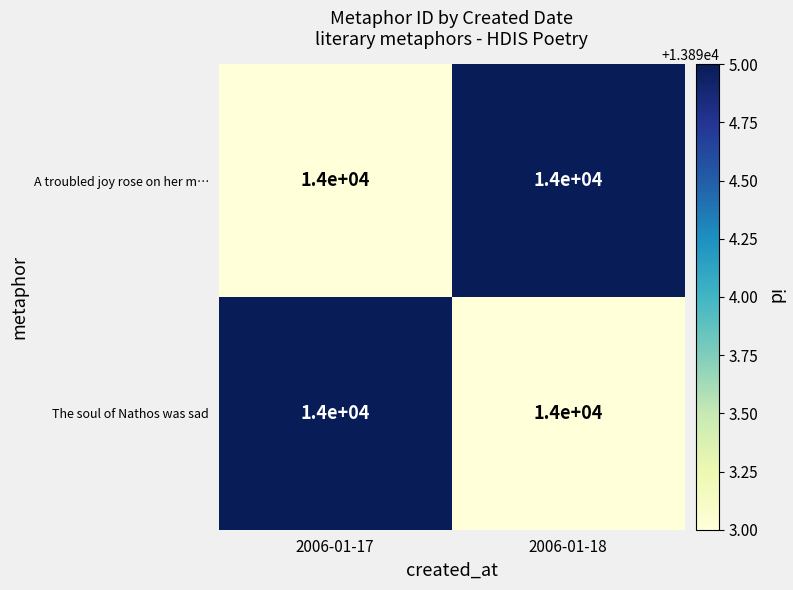

Rank the categories by The soul of Nathos was sad value from lowest to highest.

2006-01-18, 2006-01-17